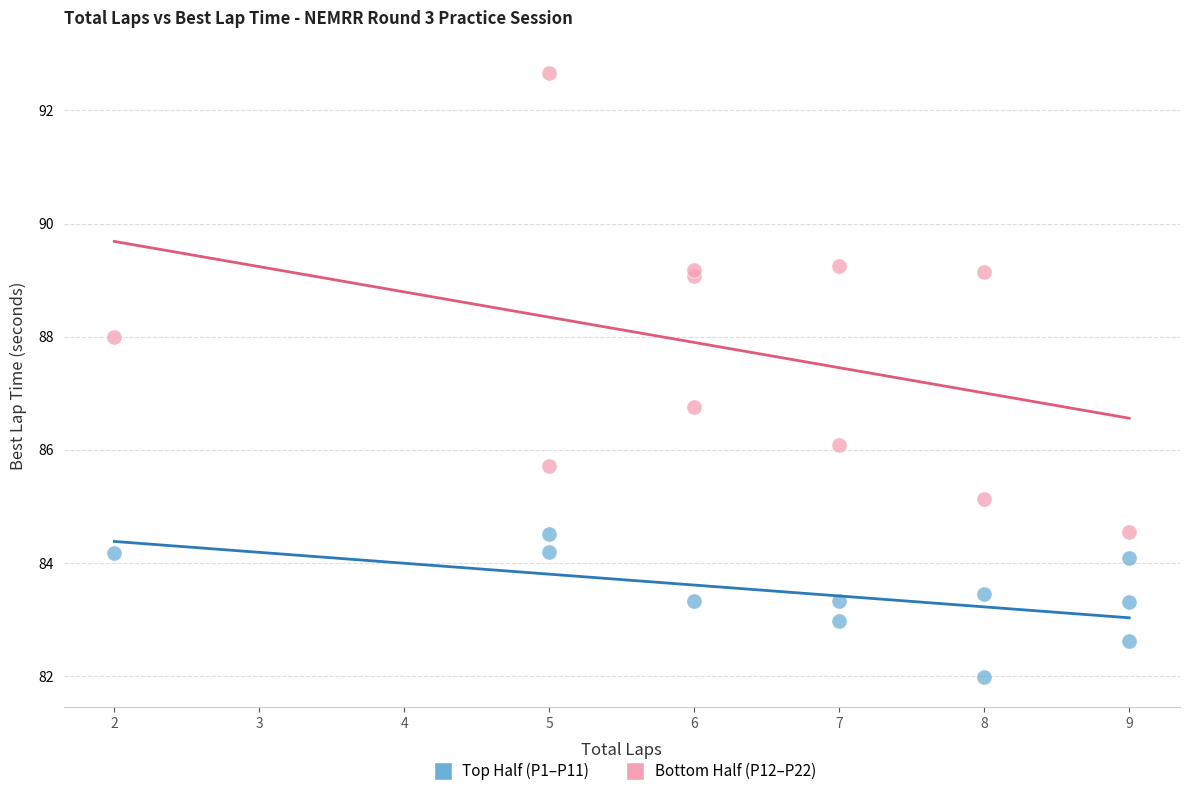

Which series has the largest Y range (max minus min)?

Bottom Half (P12–P22)